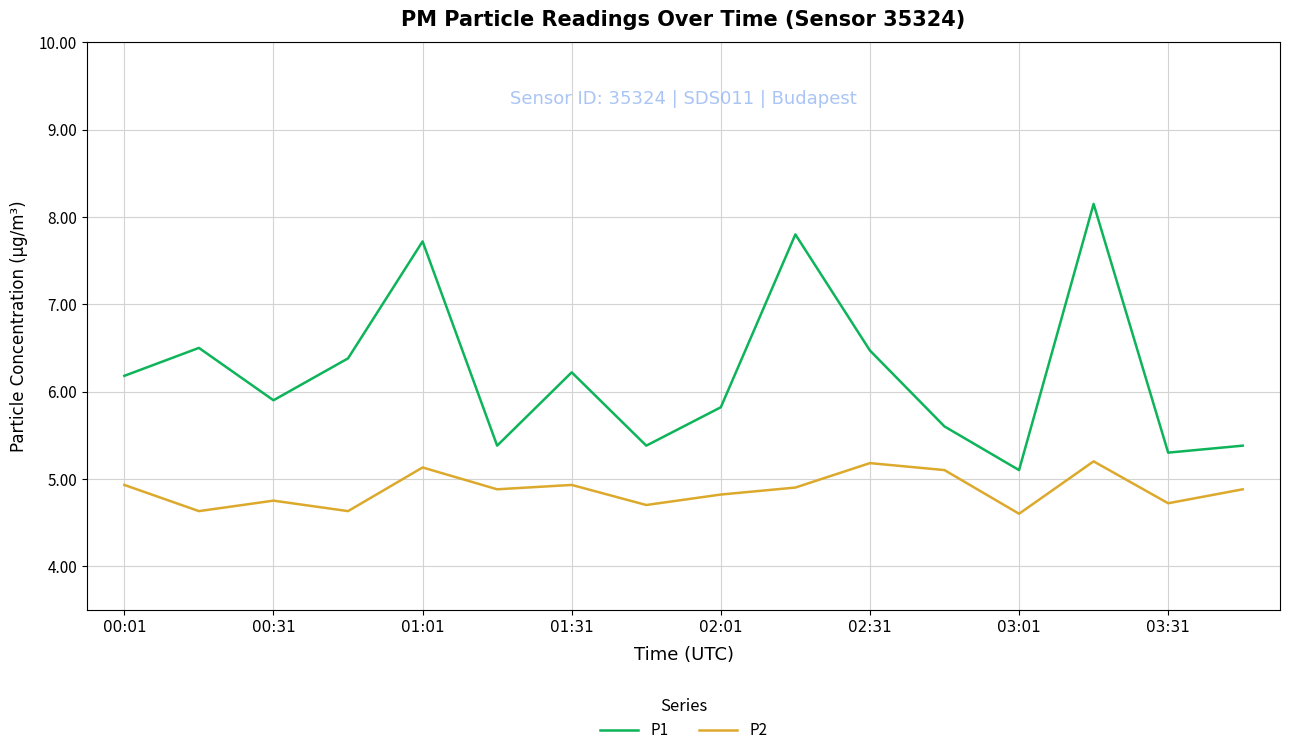

What is the difference between the second highest and second lowest values in the P1 series?

2.5